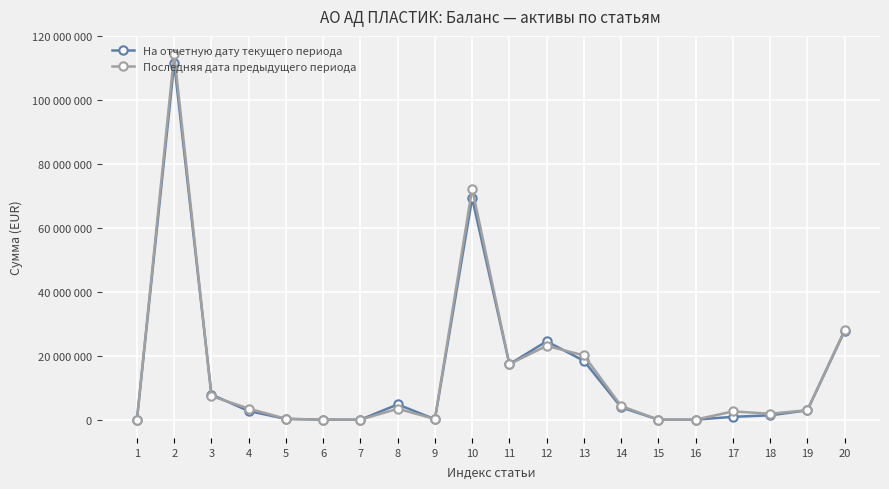

The Последняя дата предыдущего периода series shows 1860708 at 18. True or false?

True